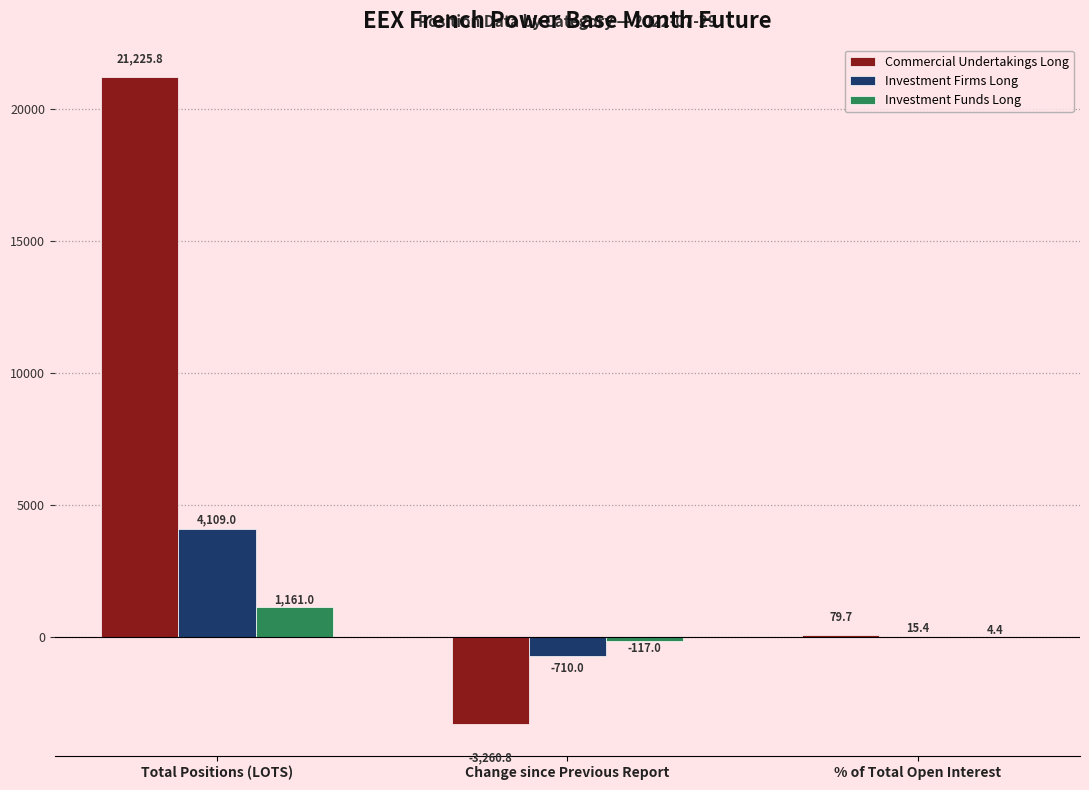

What is the approximate value of Commercial Undertakings Long at Change since Previous Report?

-3260.8